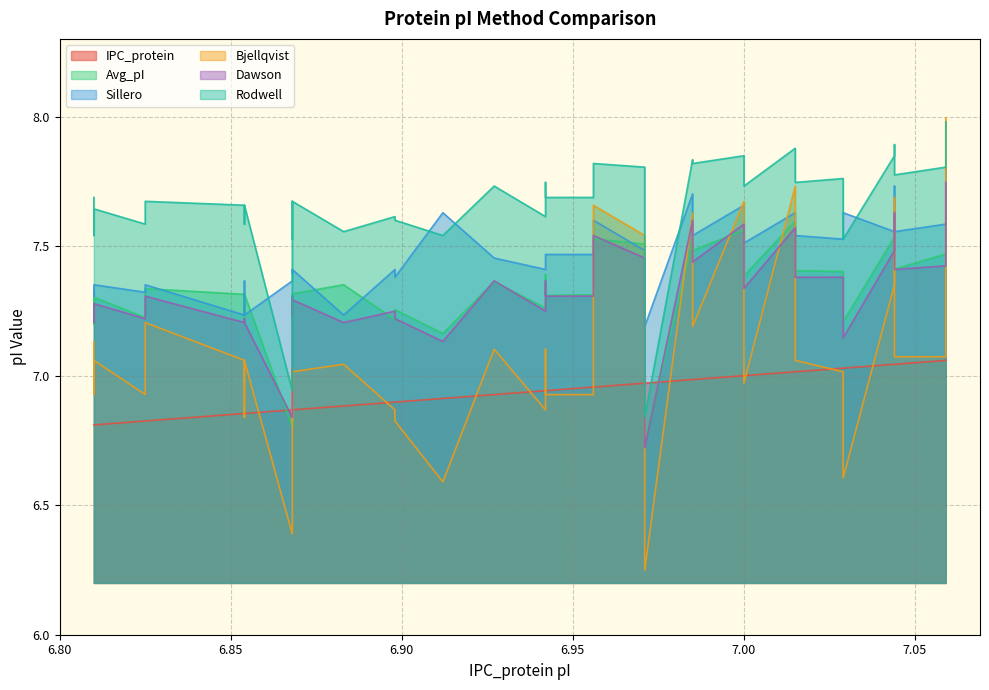

Is the value of IPC_protein at 22 greater than the value of Sillero at 14?

No